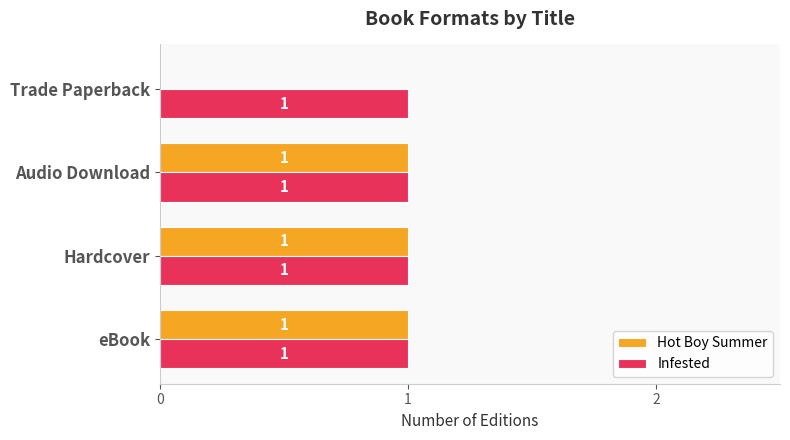

What is the sum of all Infested values?

4